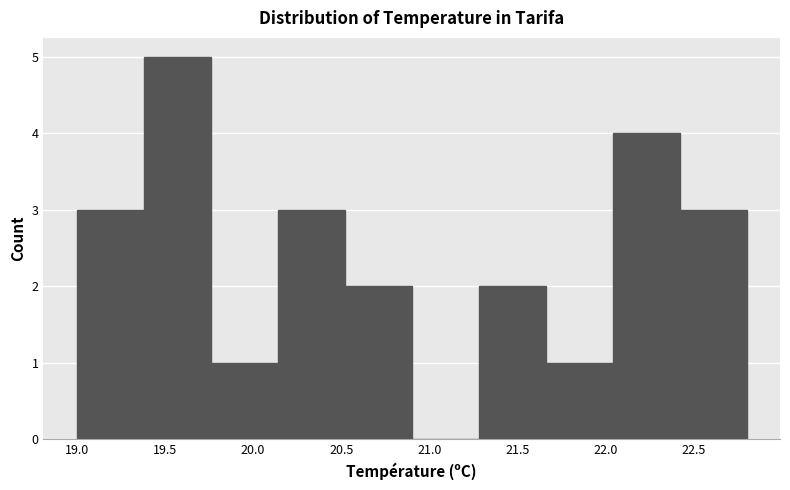

Which range on the x-axis has the tallest bar?

19.38 to 19.76